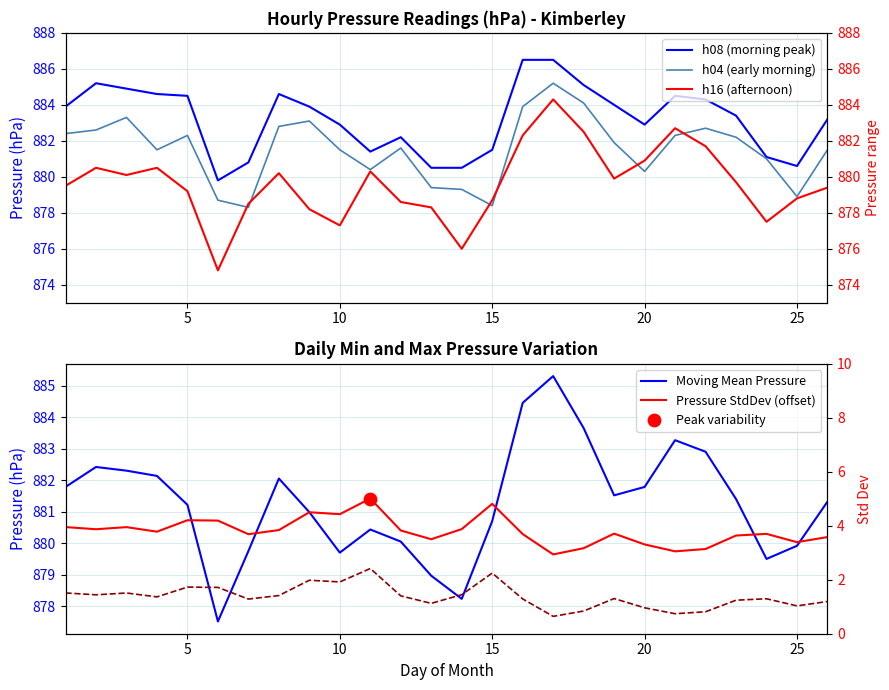

Is the value of h08 (morning peak) at 17 greater than the value of h04 (early morning) at 21?

Yes